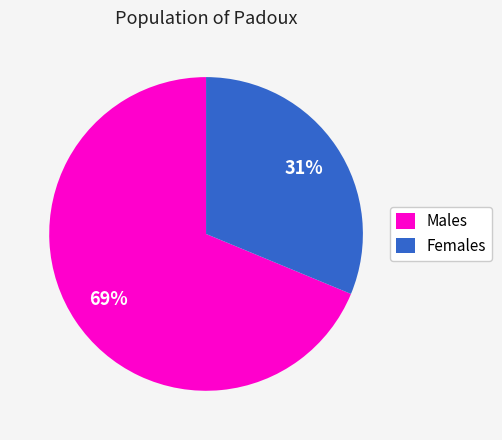

Is there a majority slice in this chart?

Yes